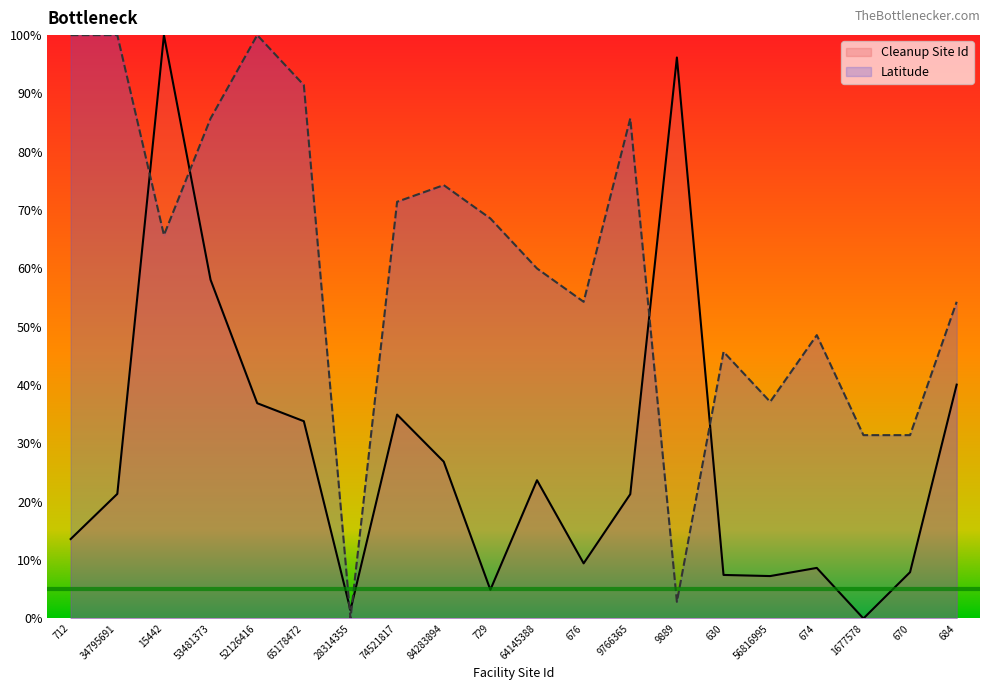

Which series has the largest total across all categories?

Latitude